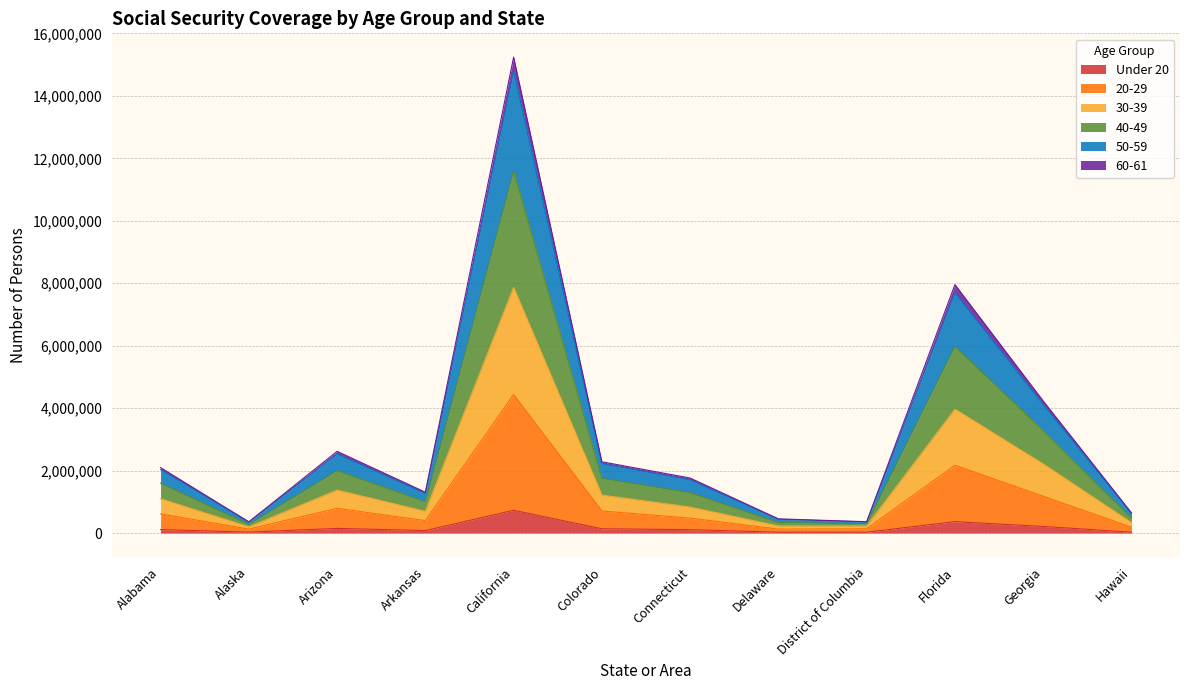

At which category is the sum across all series the highest?

California